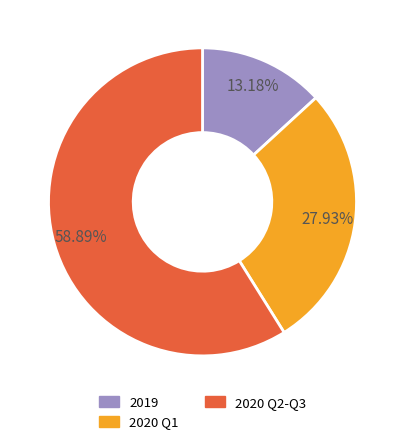

Do 2020 Q2-Q3 and 2020 Q1 together represent more than half of the pie?

Yes